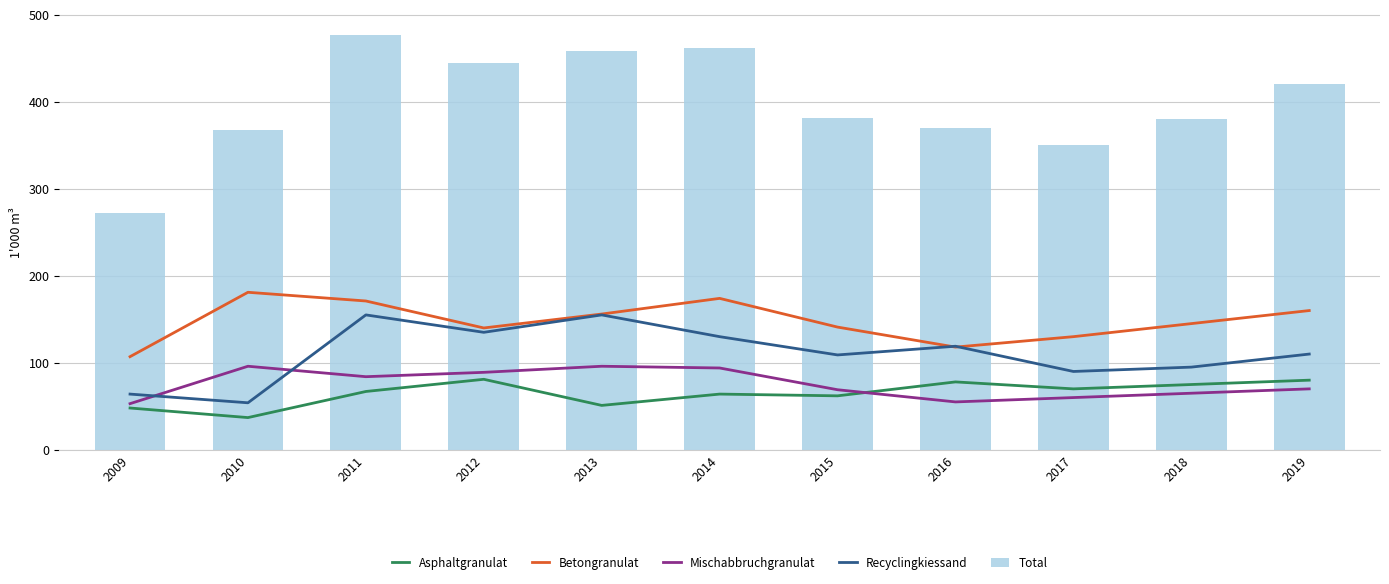

Rank the series at 2010 from lowest to highest value.

Asphaltgranulat, Recyclingkiessand, Mischabbruchgranulat, Betongranulat, Total